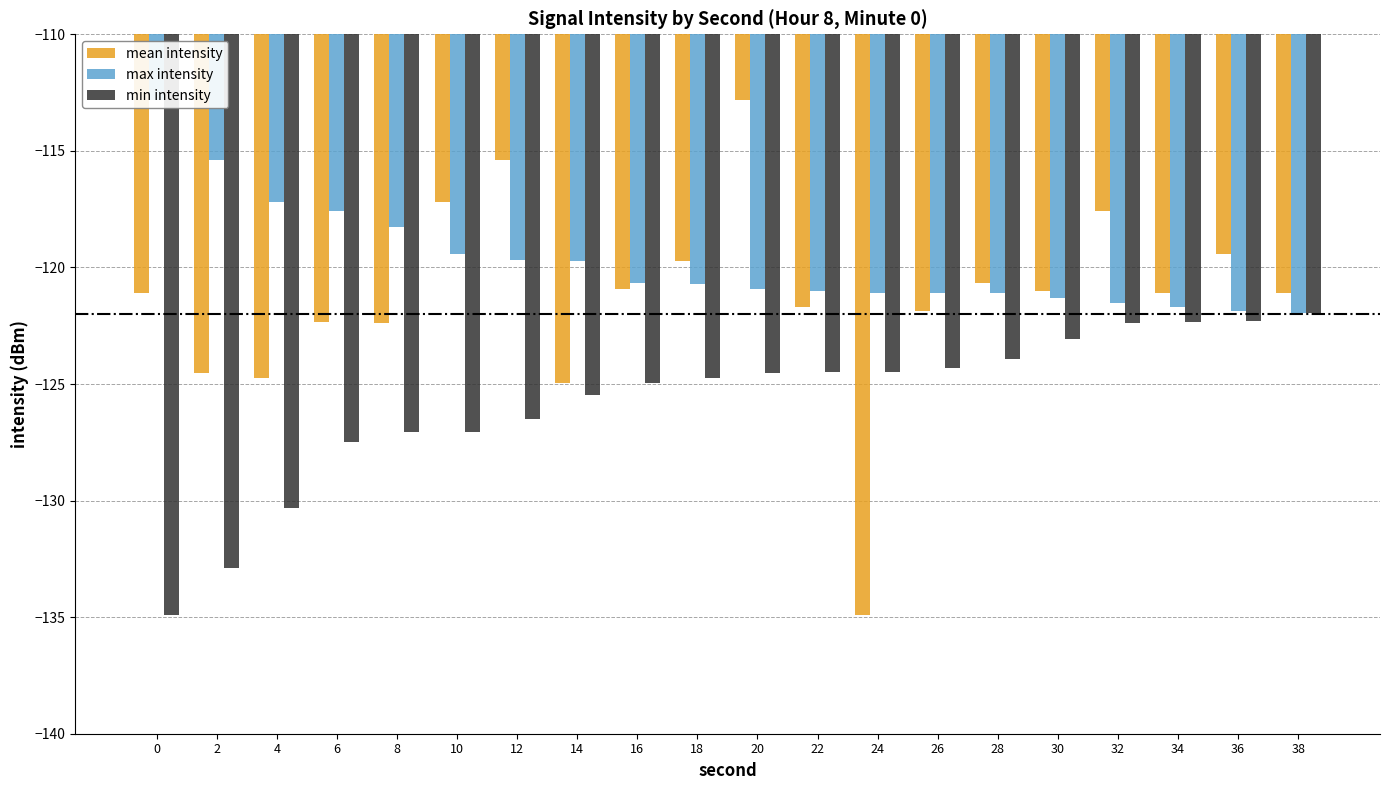

What is the total value across all series at 2?

-372.8